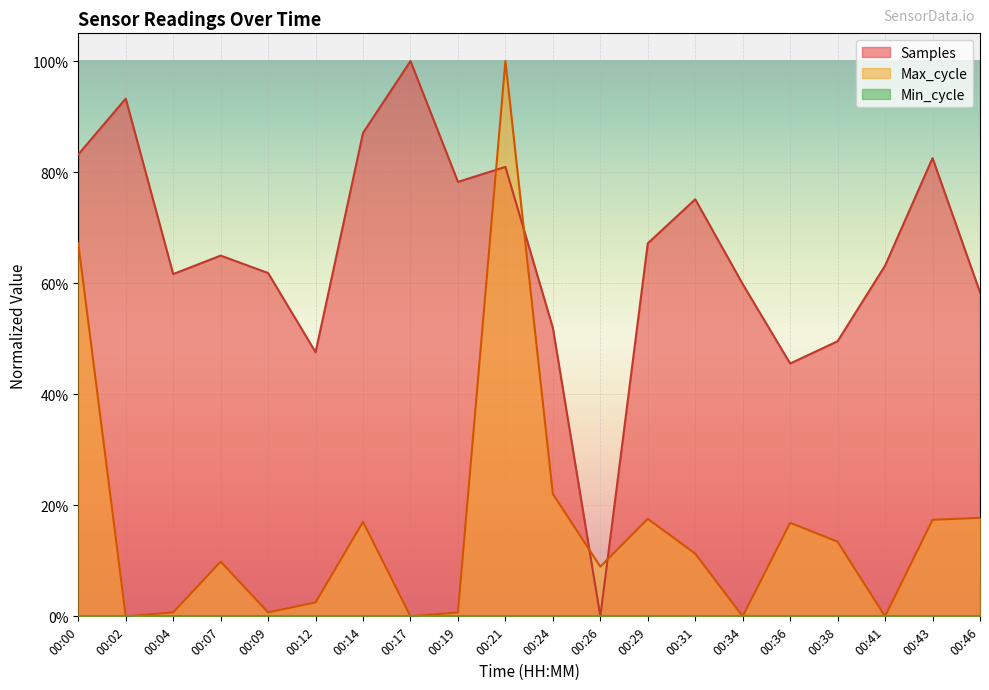

Read the Max_cycle value at 00:29.

0.2